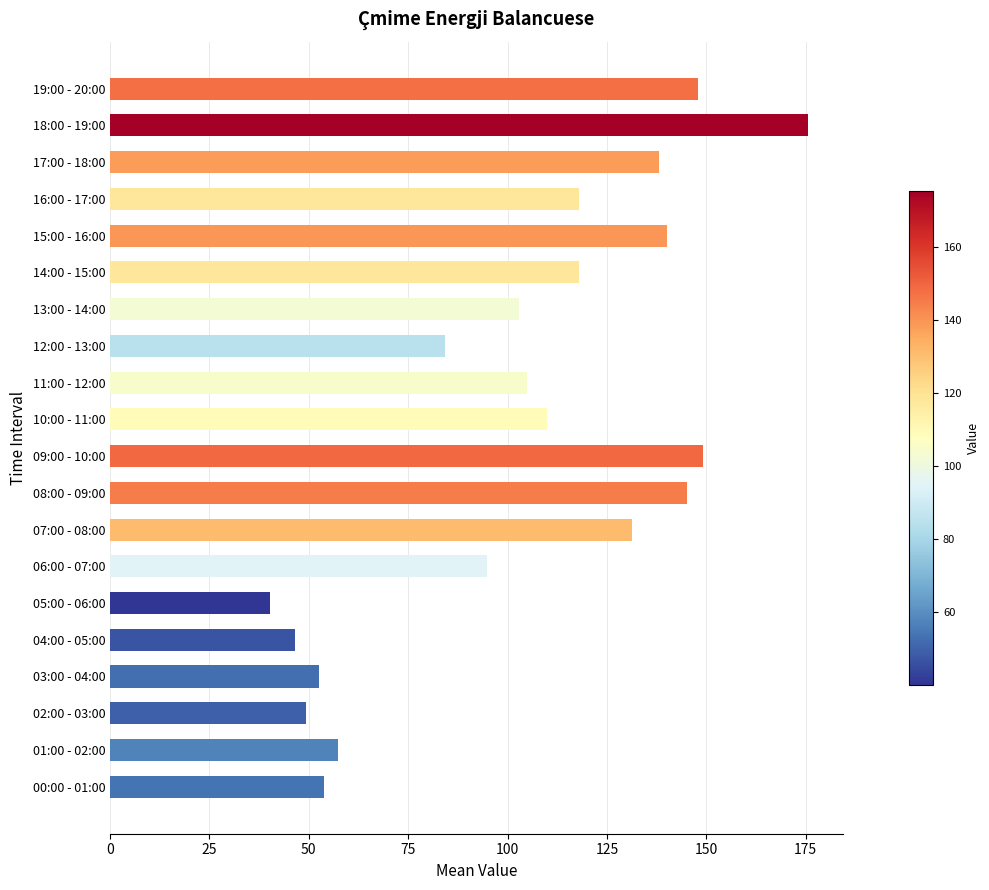

How many data points are less than 109?

10